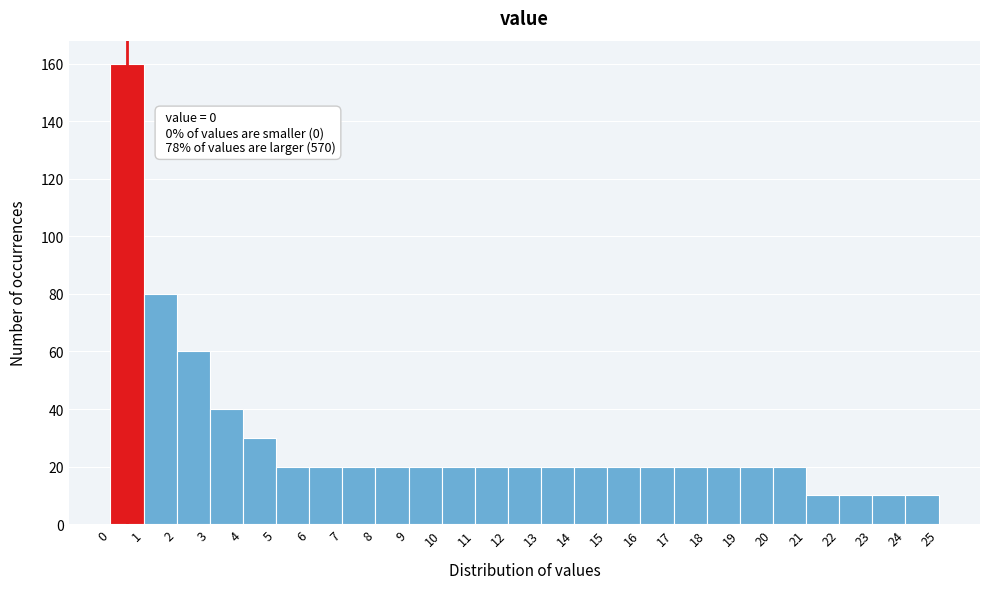

Which range on the x-axis has the tallest bar?

0 to 1